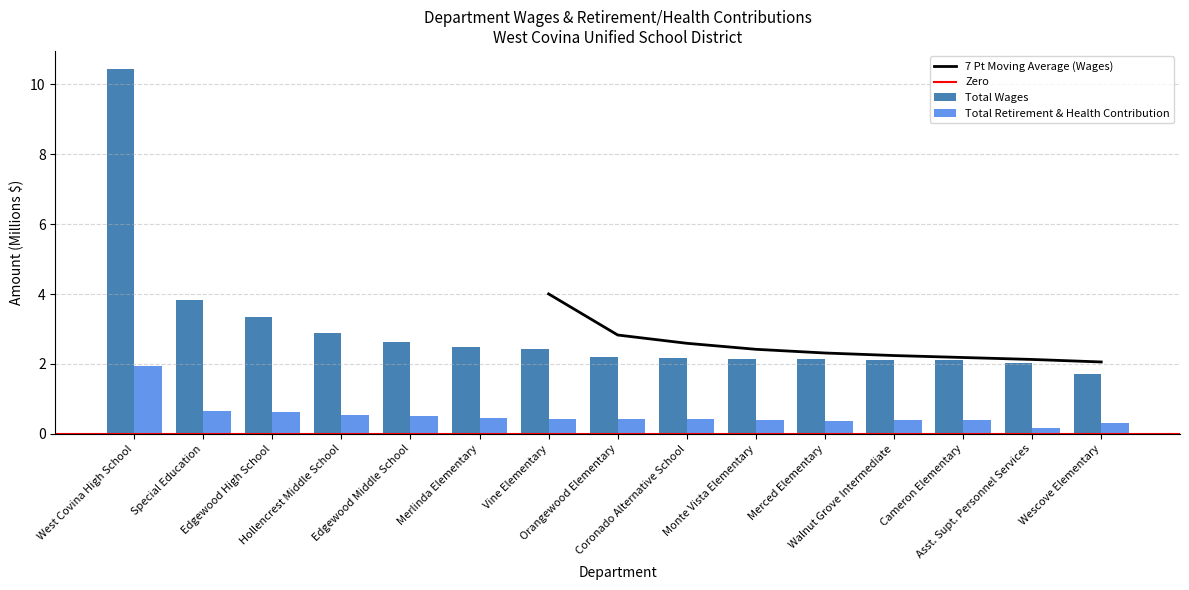

At which label does Total Retirement & Health Contribution reach its minimum?

Asst. Supt. Personnel Services